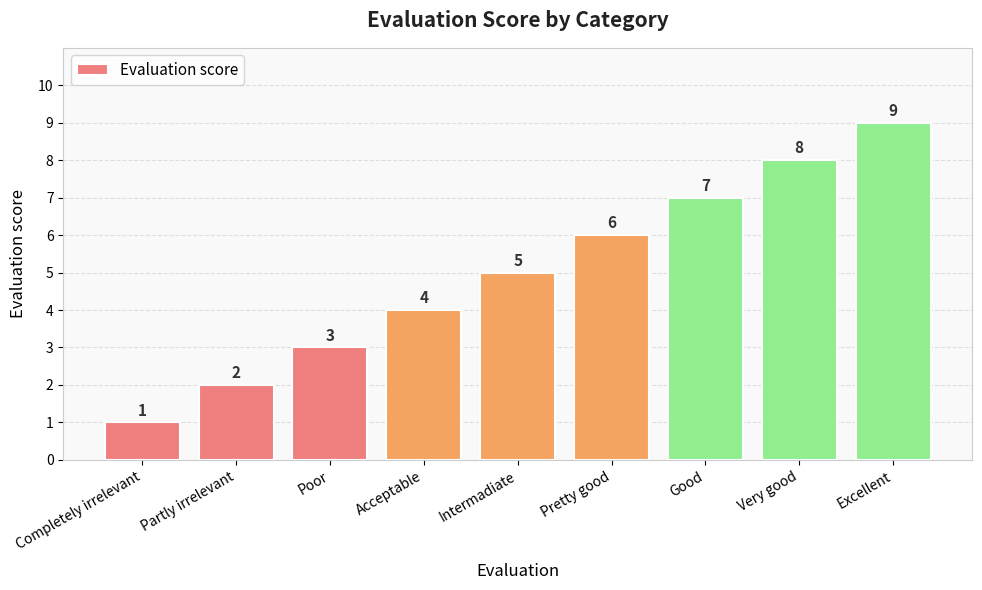

What value does the data have at Intermadiate?

5